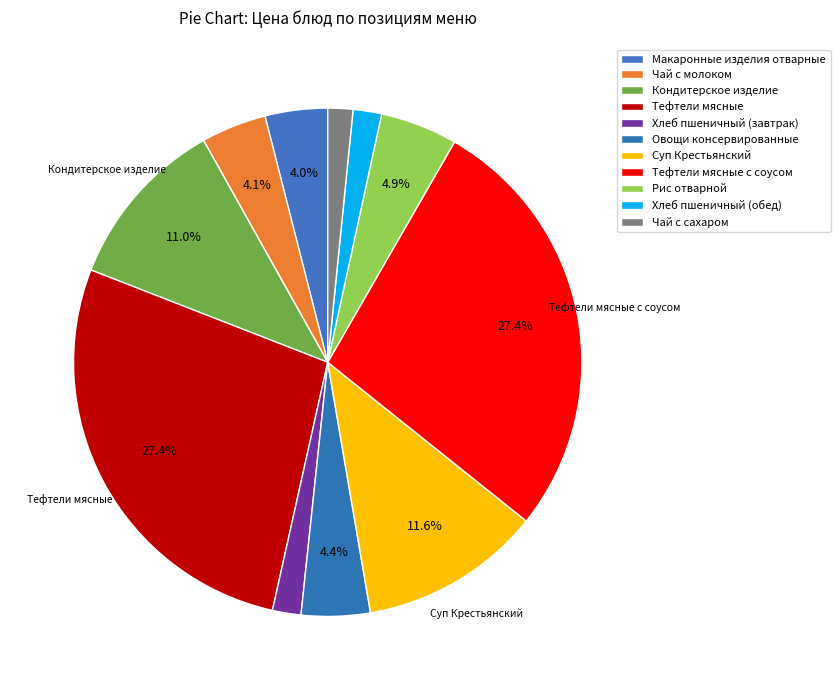

Does Чай с сахаром account for over 50% of the chart?

No